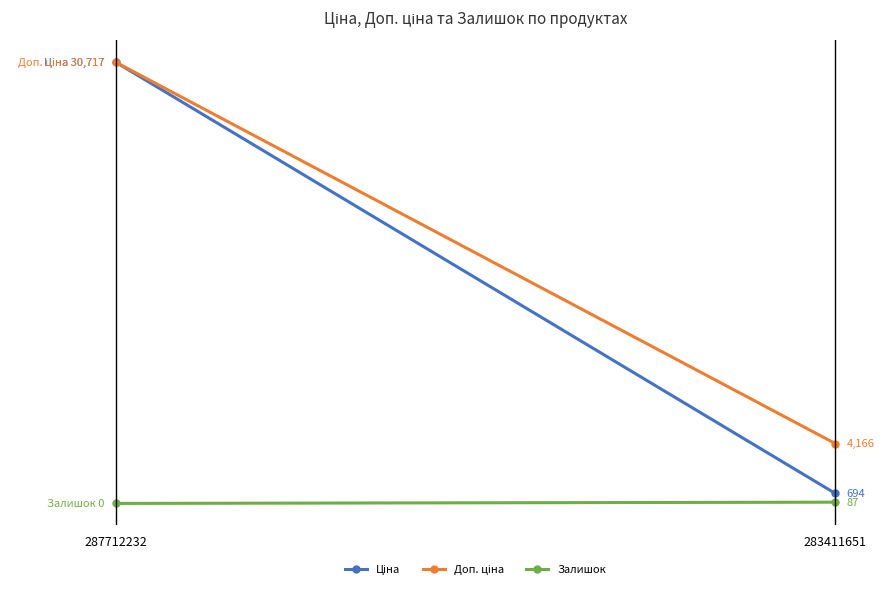

Is it true that Ціна equals 15412.5 at 287712232?

False